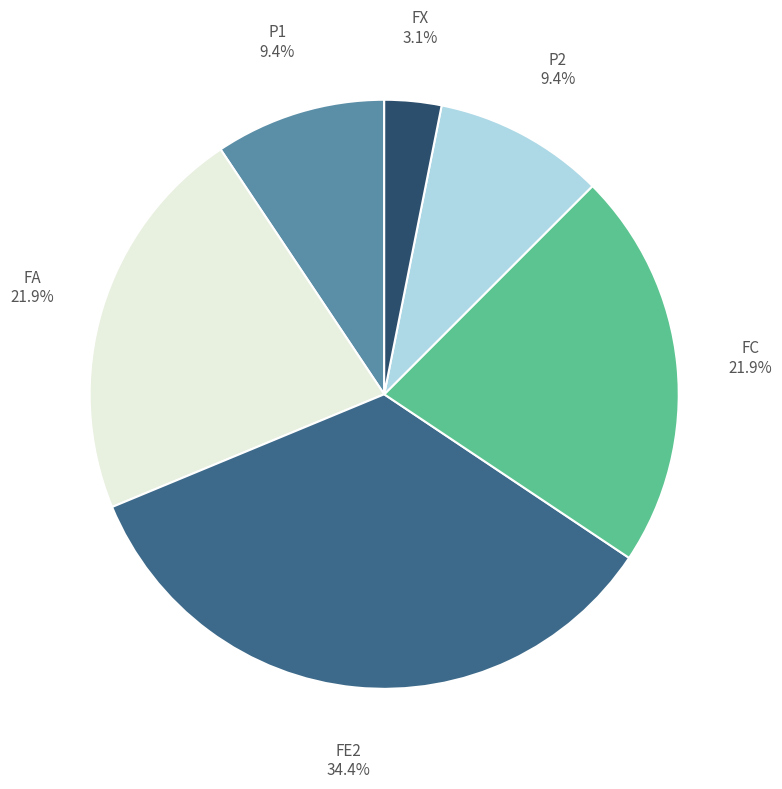

Does any single category account for the majority?

No